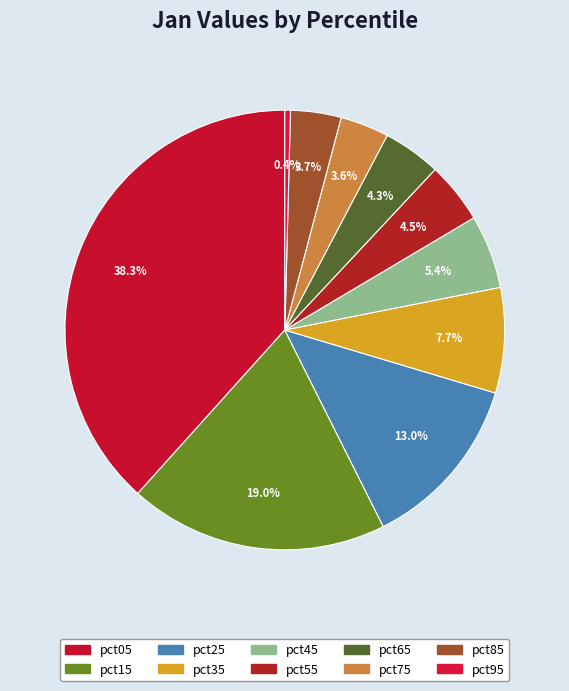

To the nearest percent, what portion does pct85 represent?

4%